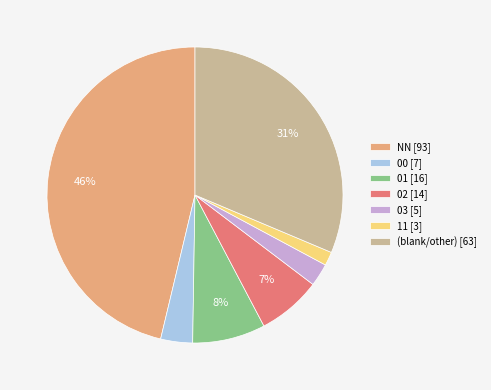

To the nearest percent, what percentage of the pie is 03 [5]?

2%